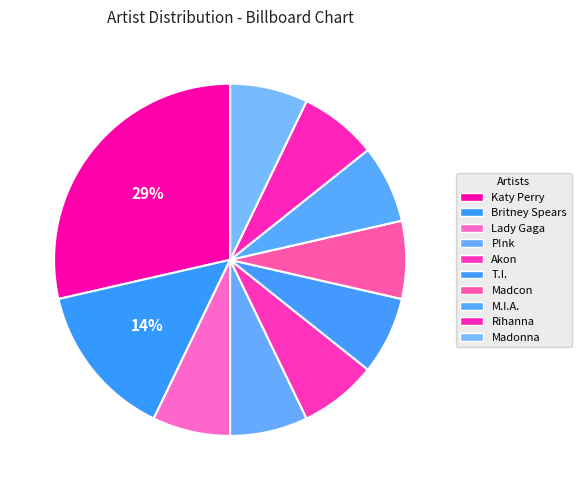

How many slices are in this pie chart?

10